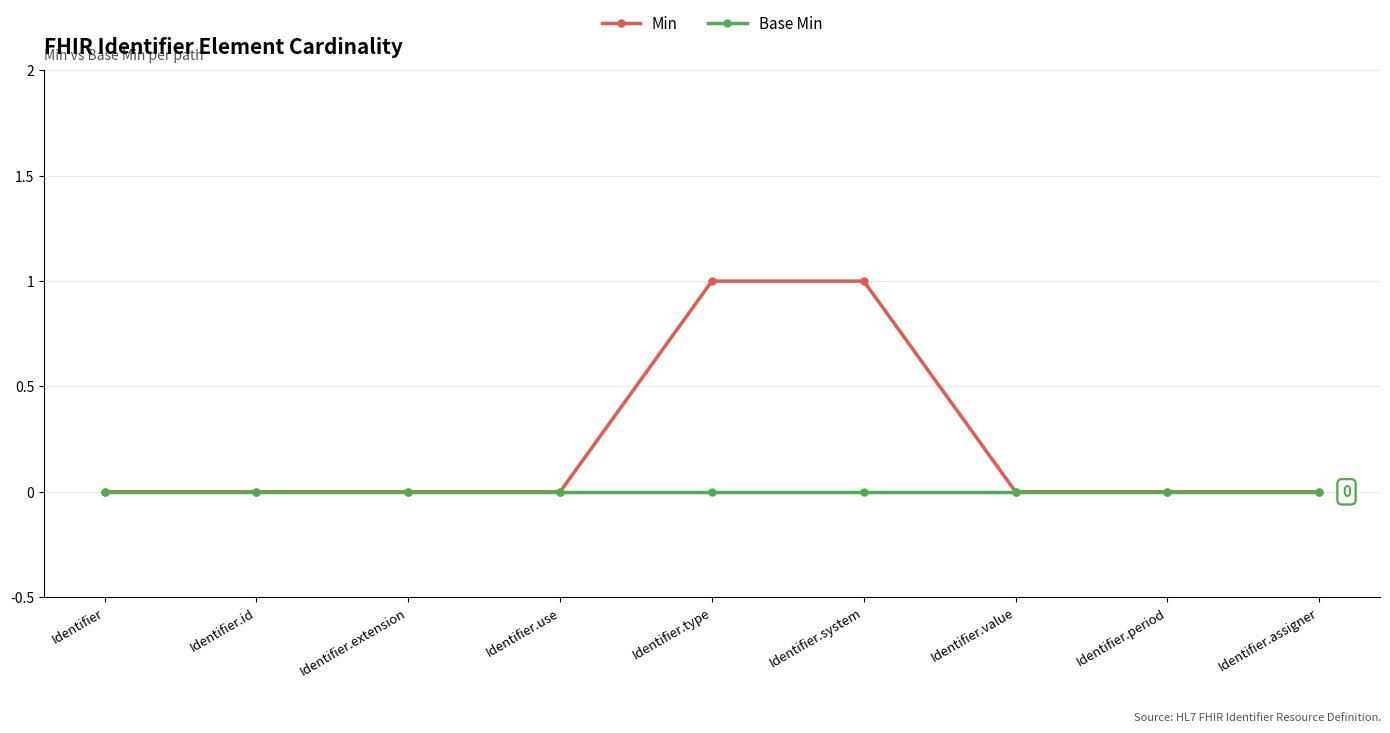

List the series in order of their overall mean, highest first.

Min, Base Min